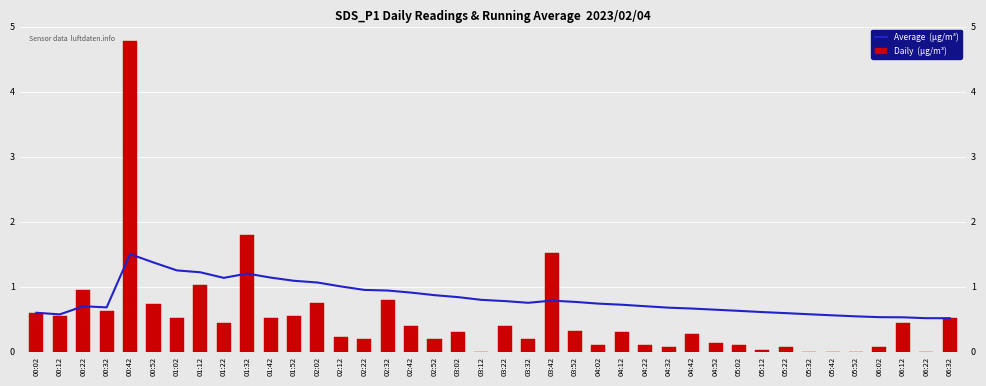

What is the total value across all series at 03:02?

1.1